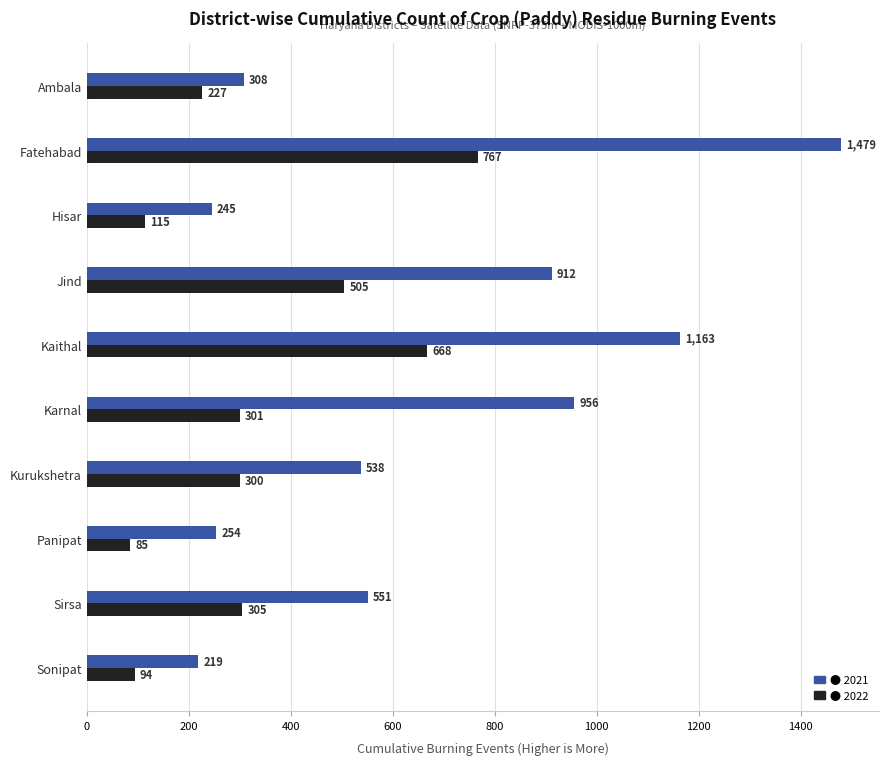

What is the spread (max minus min) of values at Sirsa?

246